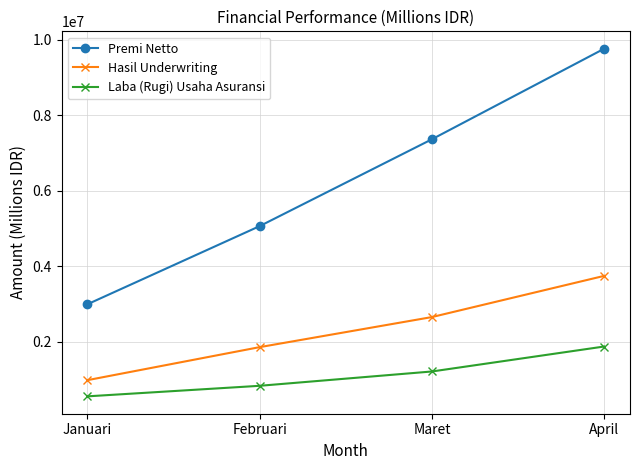

True or false: Laba (Rugi) Usaha Asuransi has more than 0 interior local peaks.

False